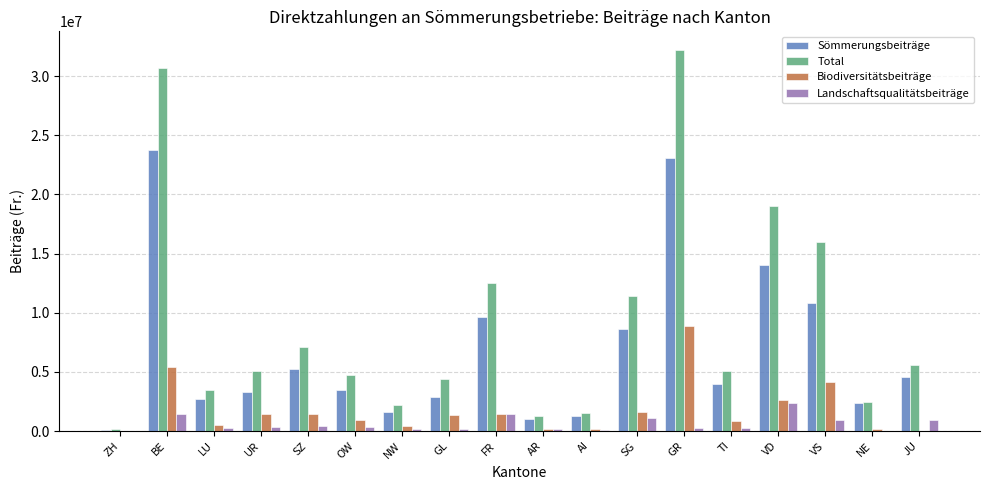

Which series has the largest total across all categories?

Total